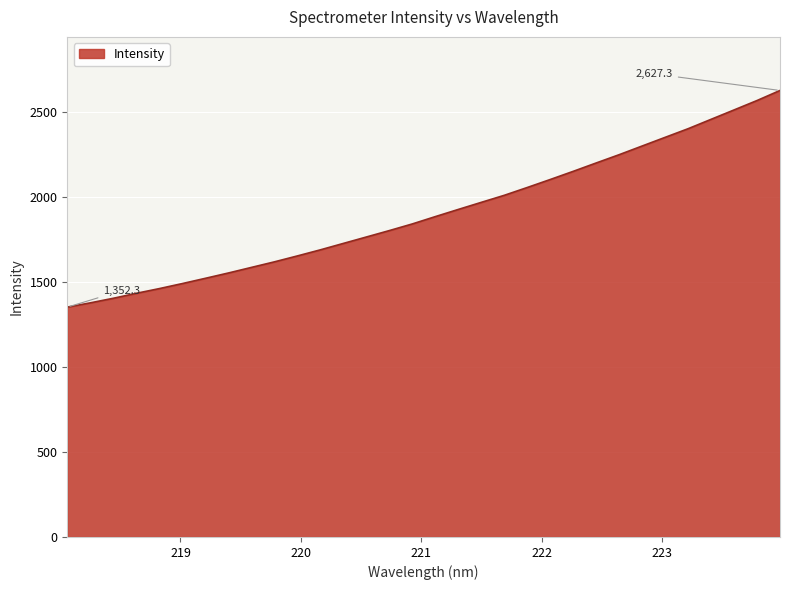

How many series are shown in this chart?

1